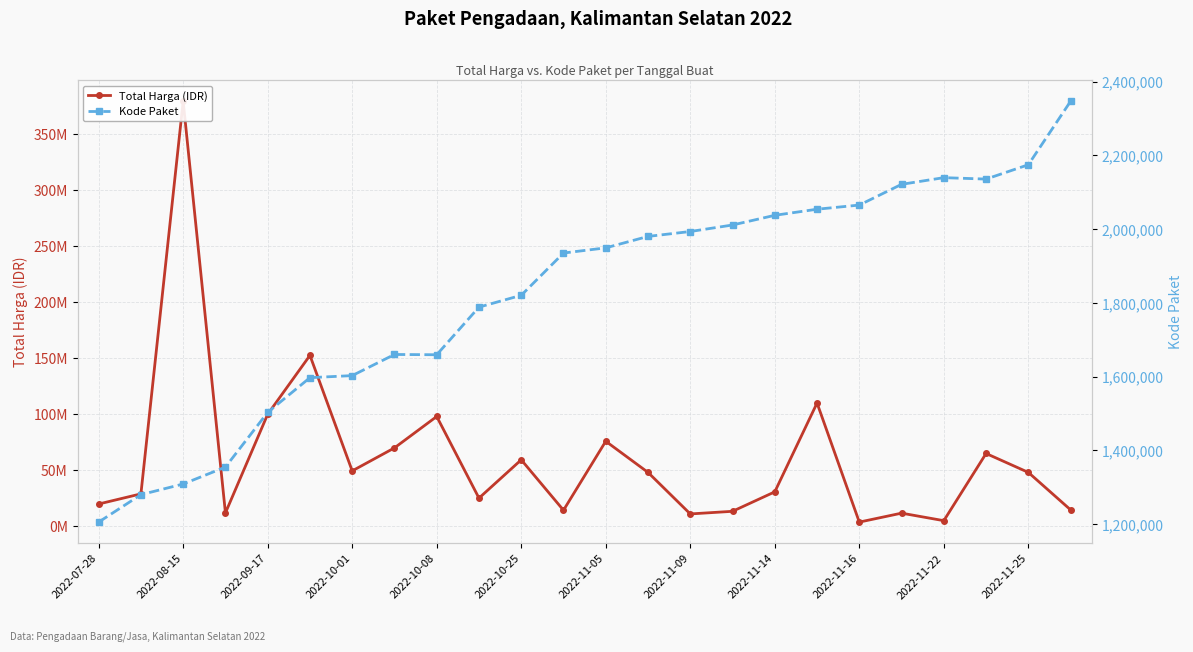

Rank the series at 2022-11-16 from lowest to highest value.

Kode Paket, Total Harga (IDR)